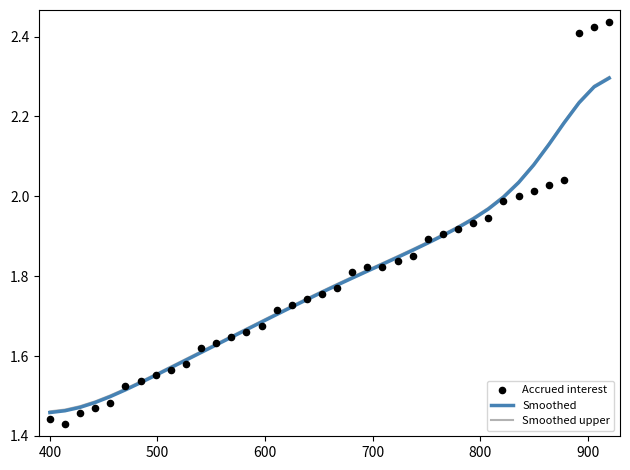

Which series has the largest total across all categories?

Smoothed upper